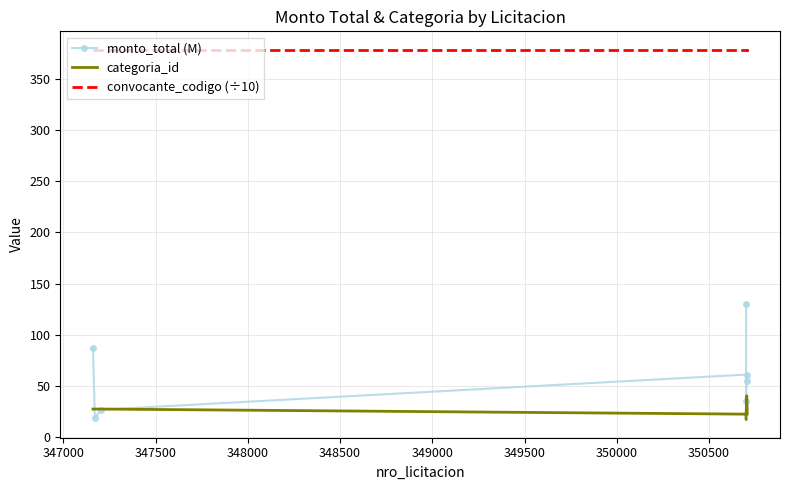

True or false: categoria_id has a value of 44.1 at 346500.

False